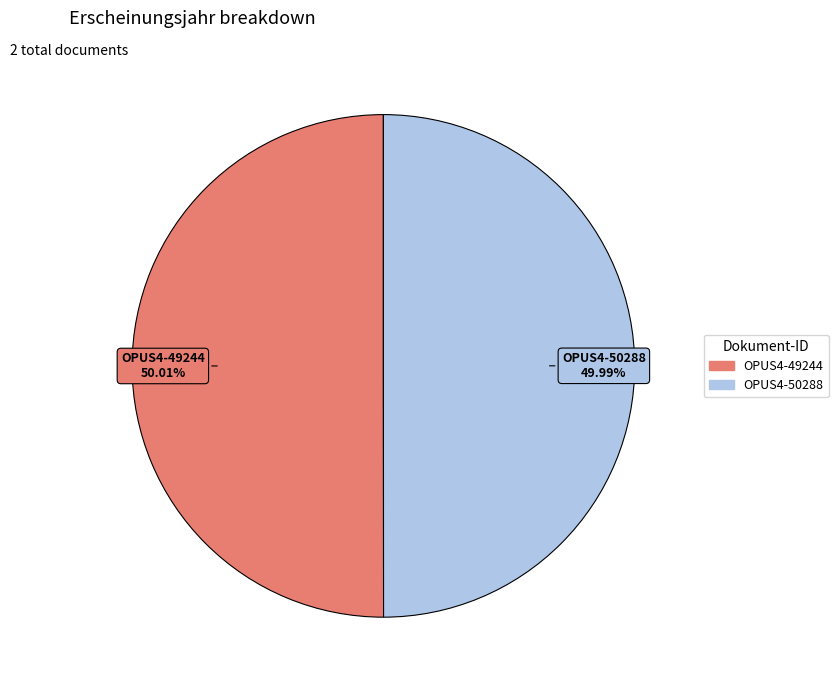

Is the sum of OPUS4-49244 and OPUS4-50288 greater than half?

Yes